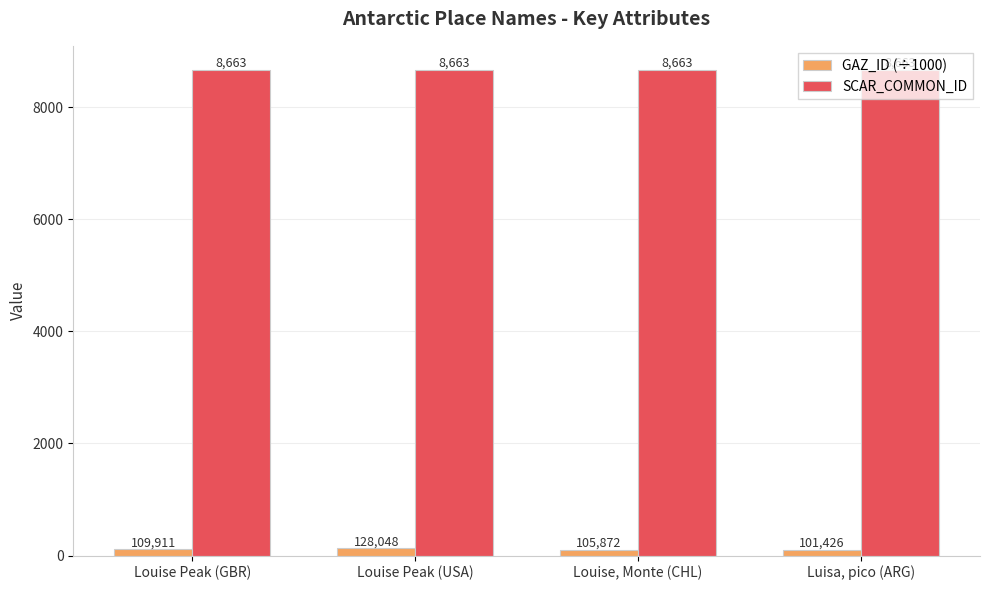

How many groups of bars are there?

4